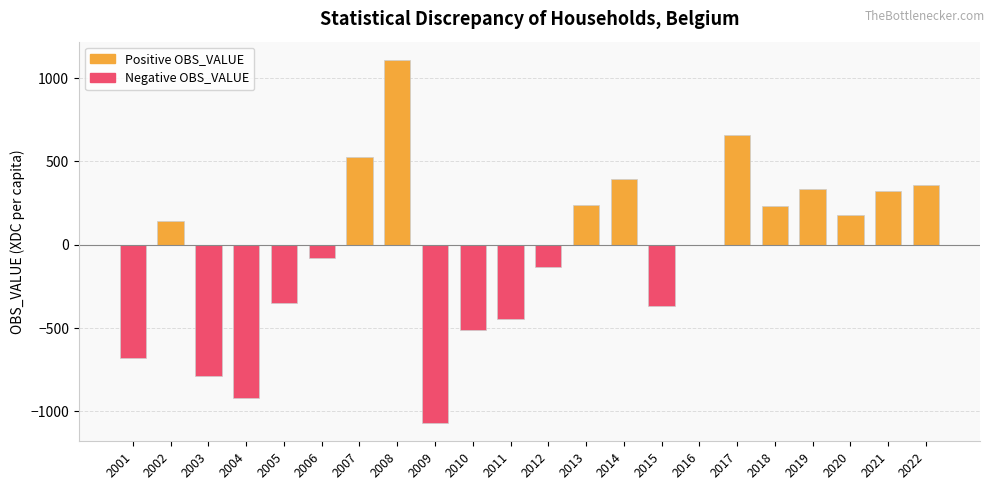

Which category has the highest value across all series?

2008